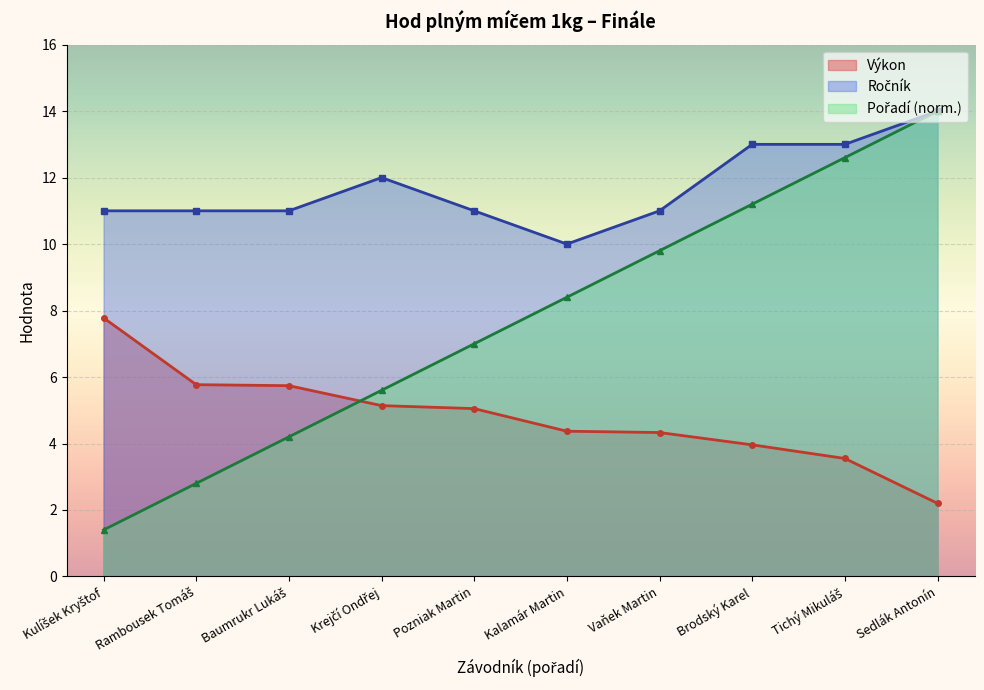

Which series has the largest total across all categories?

Ročník